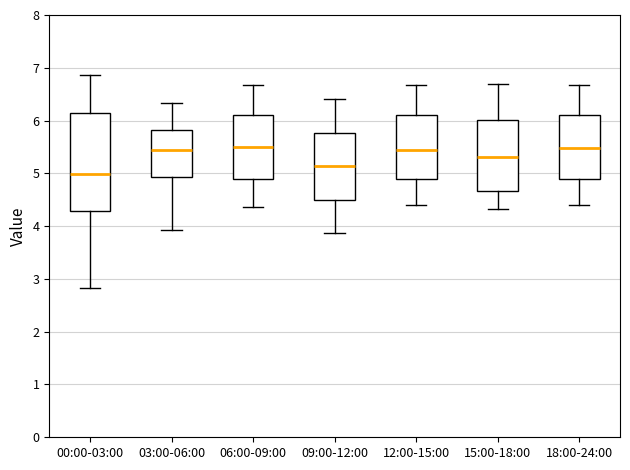

Comparing the boxes themselves (not the whiskers), which one is the tallest?

00:00-03:00